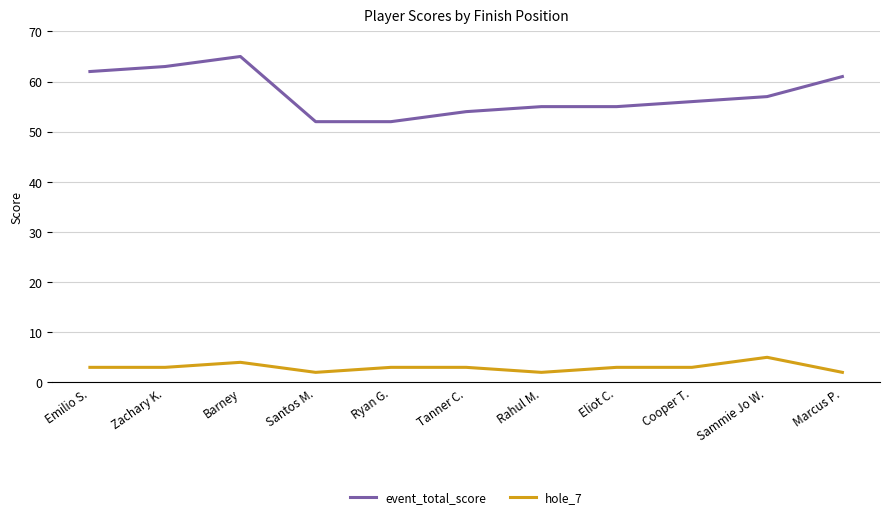

What position from the right is Zachary K.?

10